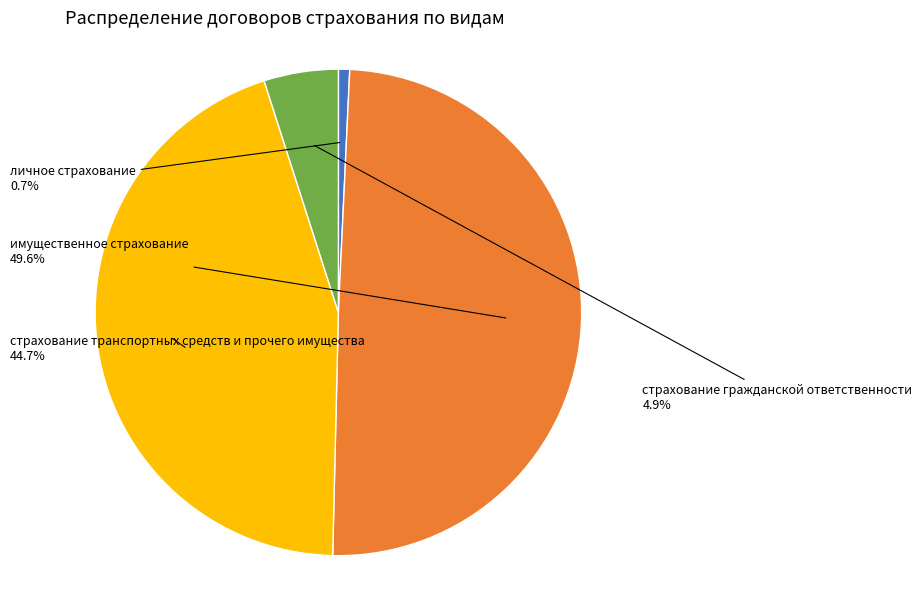

Is there a majority slice in this chart?

No